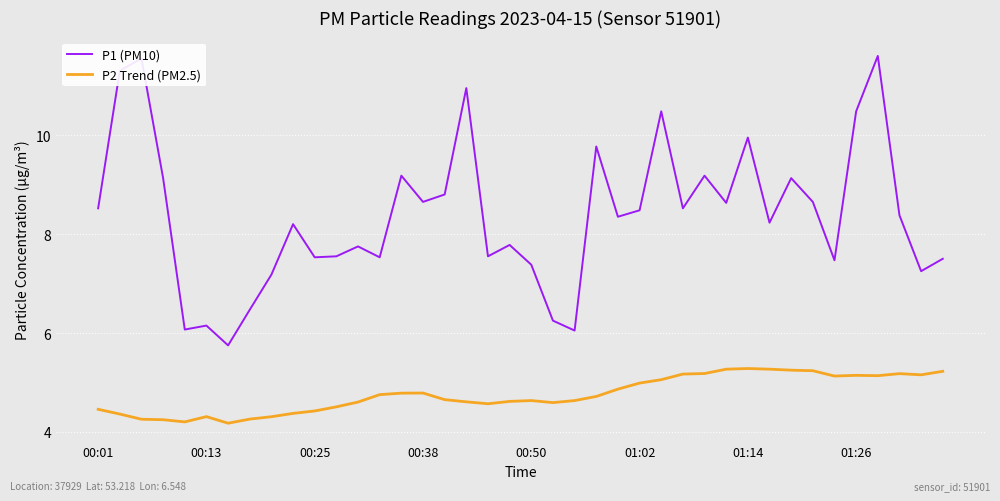

What are all the series names shown in the legend?

P1 (PM10), P2 Trend (PM2.5)